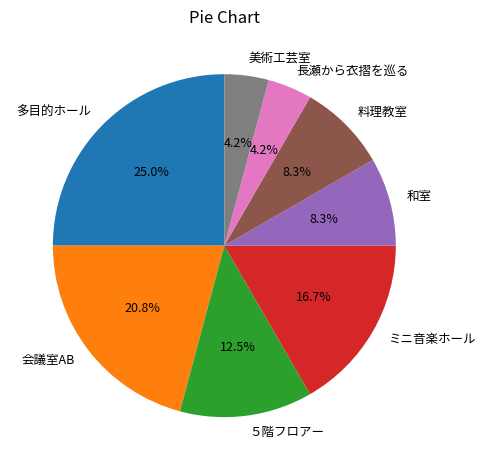

Does any single category account for the majority?

No